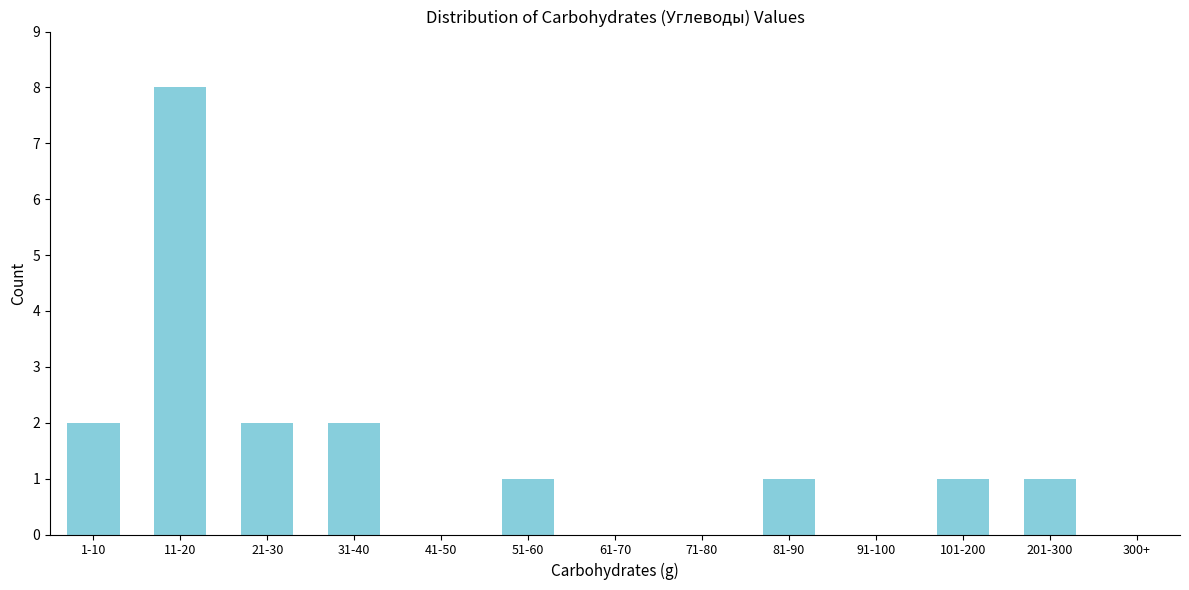

Reading left to right, transcribe all the data shown in this chart.

1-10=2	11-20=8	21-30=2	31-40=2	41-50=0	51-60=1	61-70=0	71-80=0	81-90=1	91-100=0	101-200=1	201-300=1